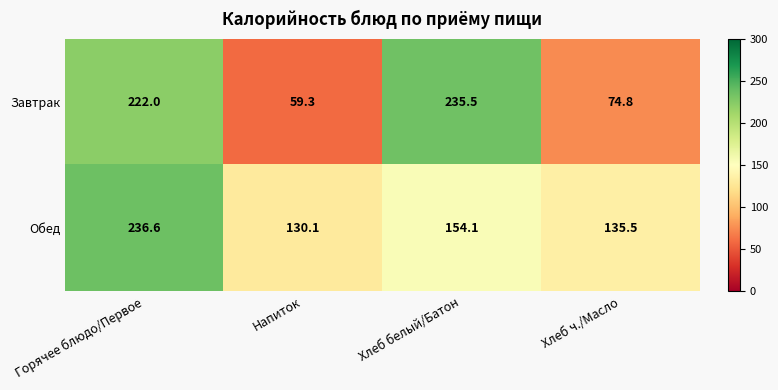

At how many categories does at least one series exceed 95?

4